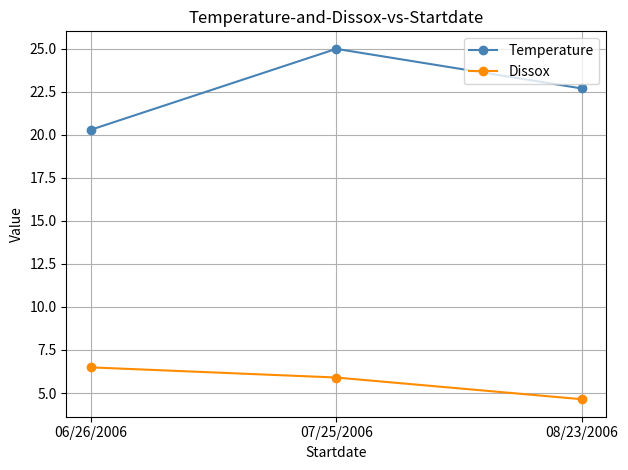

Which series has the widest spread of values?

Temperature